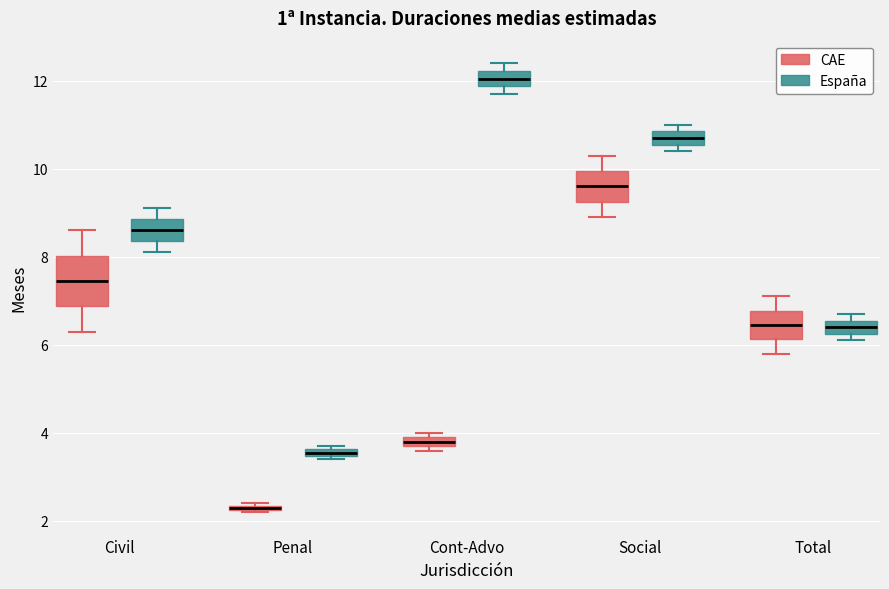

Where is the lower edge of the box for Cont-Advo (CAE) on the y-axis? The values are not printed on the chart, so give them approximately, as read against the axis.

3.8